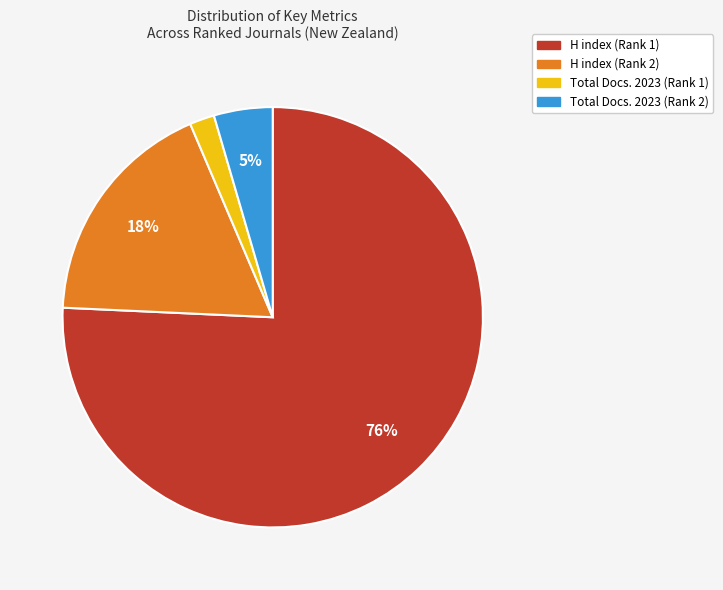

Which category has the smallest portion of the pie?

Total Docs. 2023 (Rank 1)